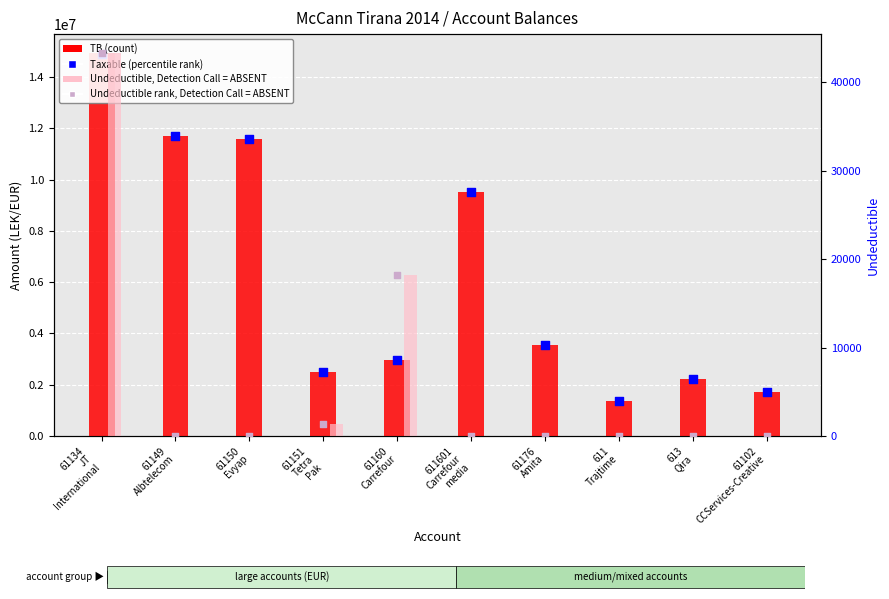

Which series has the largest total across all categories?

TB (Total Balance)